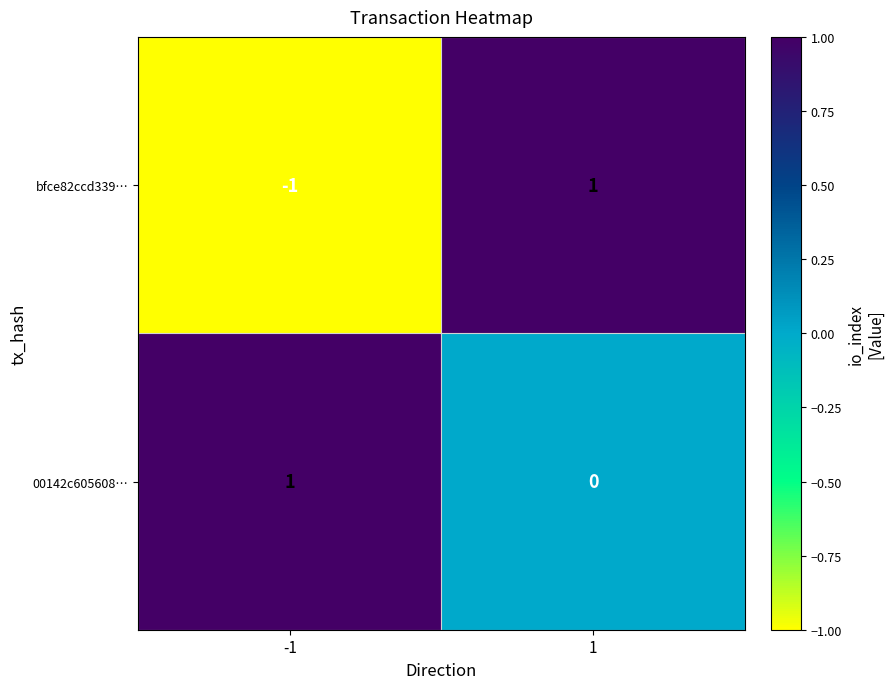

Reading right to left, extract all data points from this chart.

bfce82ccd339…: 1=1	-1=-1
00142c605608…: 1=0	-1=1